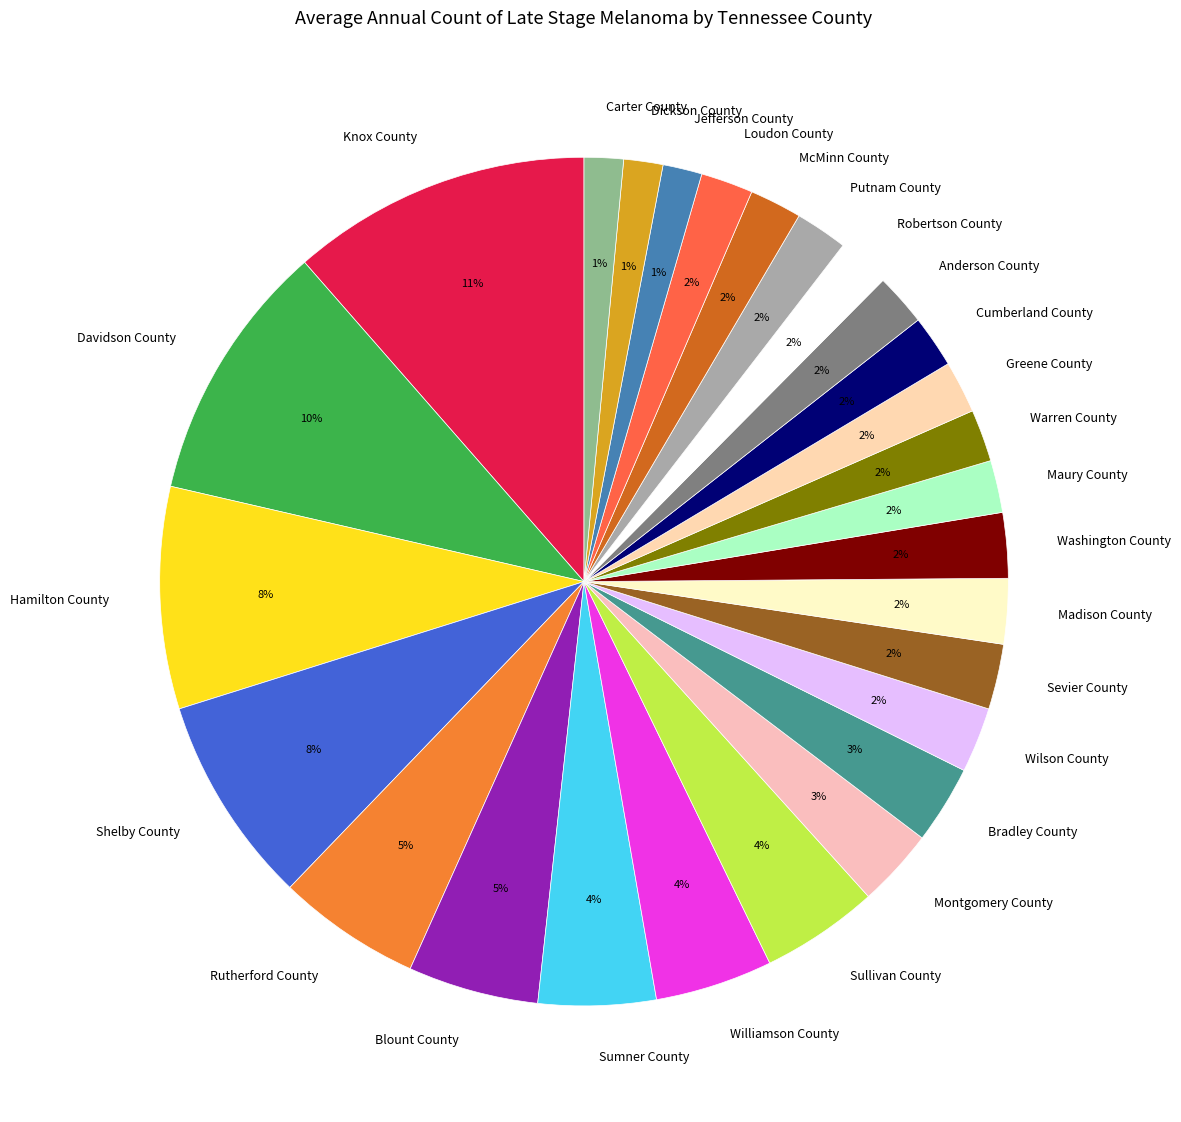

To the nearest percent, what is the difference between the Sevier County and Carter County slice percentages?

1%